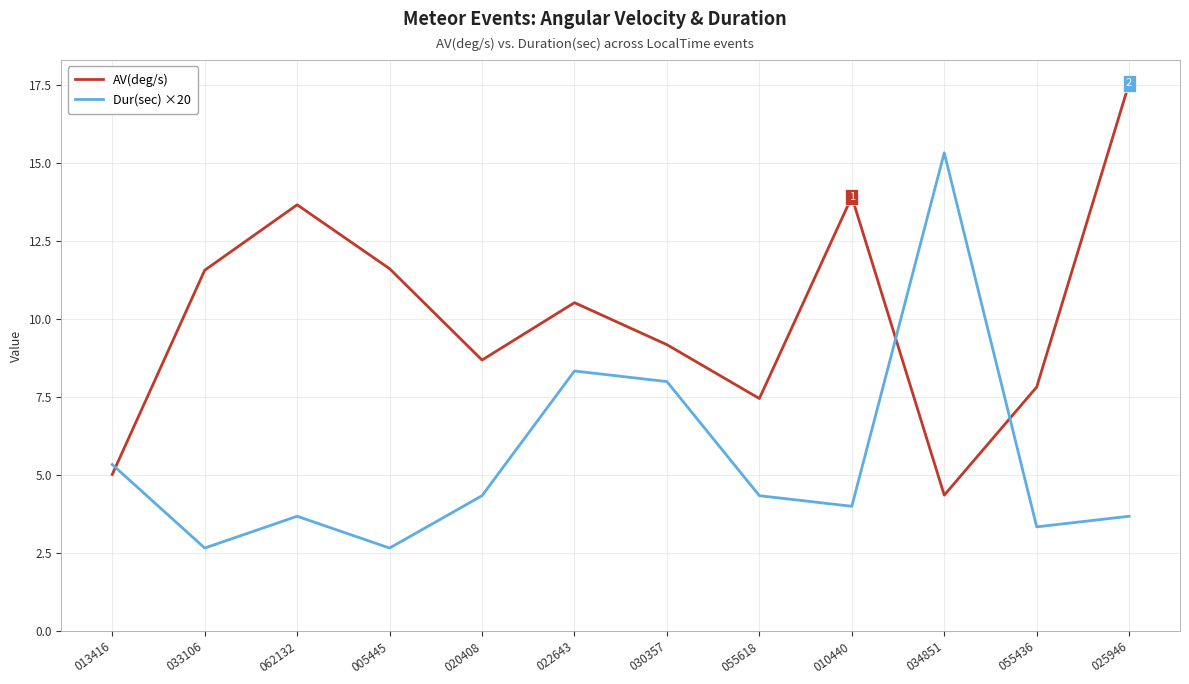

Is this an area chart (filled region under the line)?

No